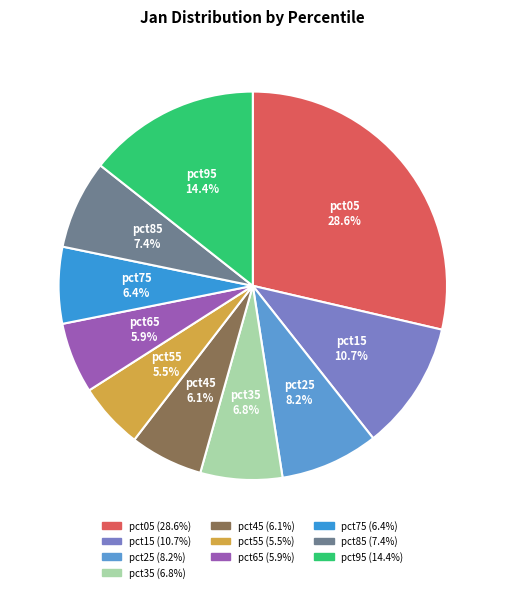

Does any single category account for the majority?

No